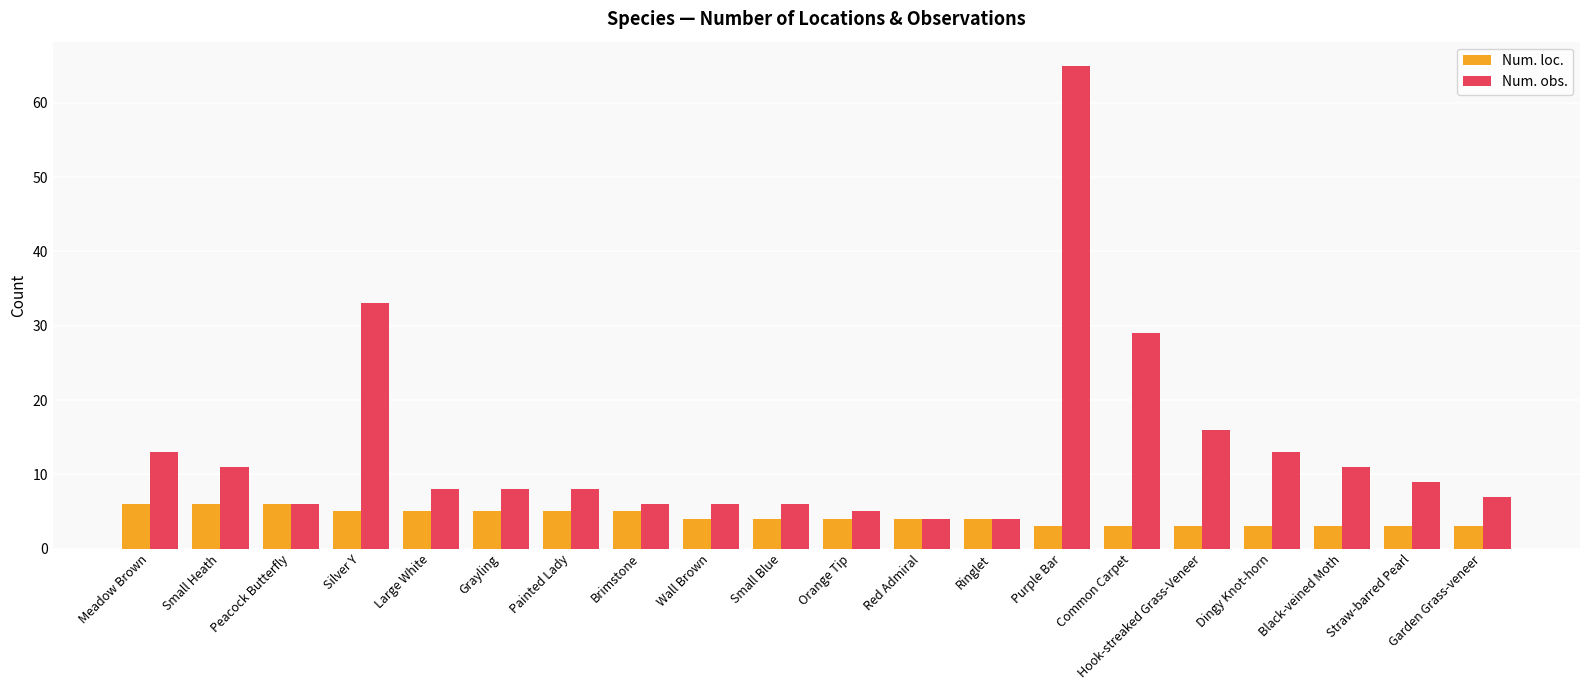

What is the difference between the second highest and second lowest values in the Num. loc. series?

3